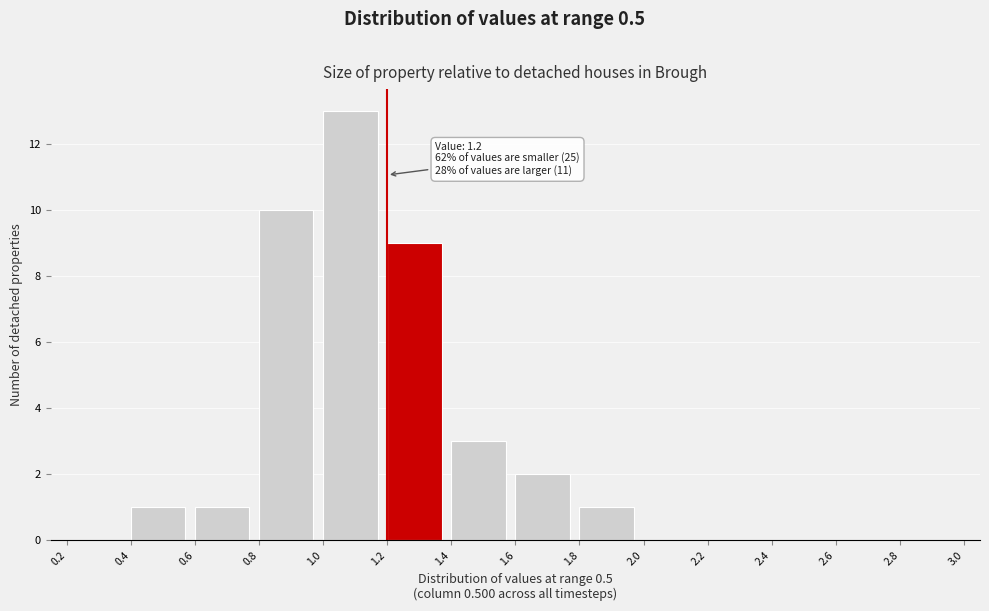

Which range on the x-axis has the tallest bar?

1.0 to 1.2